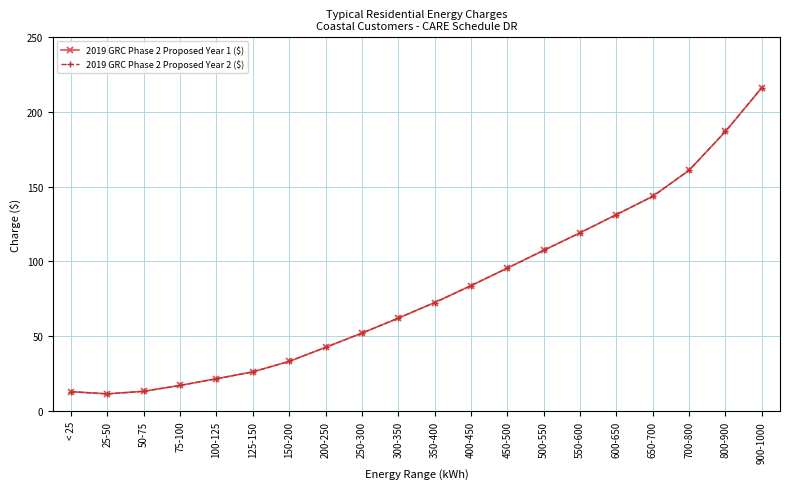

Reading left to right, what are all the values shown in this chart?

2019 GRC Phase 2 Proposed Year 1 ($): 13.0	11.5	13.2	17.1	21.6	26.2	33.2	42.6	52.1	62.1	72.5	83.8	95.5	107.4	119.1	131.3	143.5	160.9	186.8	216.1
2019 GRC Phase 2 Proposed Year 2 ($): 13.0	11.5	13.2	17.1	21.6	26.2	33.2	42.6	52.1	62.1	72.5	83.8	95.5	107.4	119.1	131.3	143.5	160.9	186.8	216.1